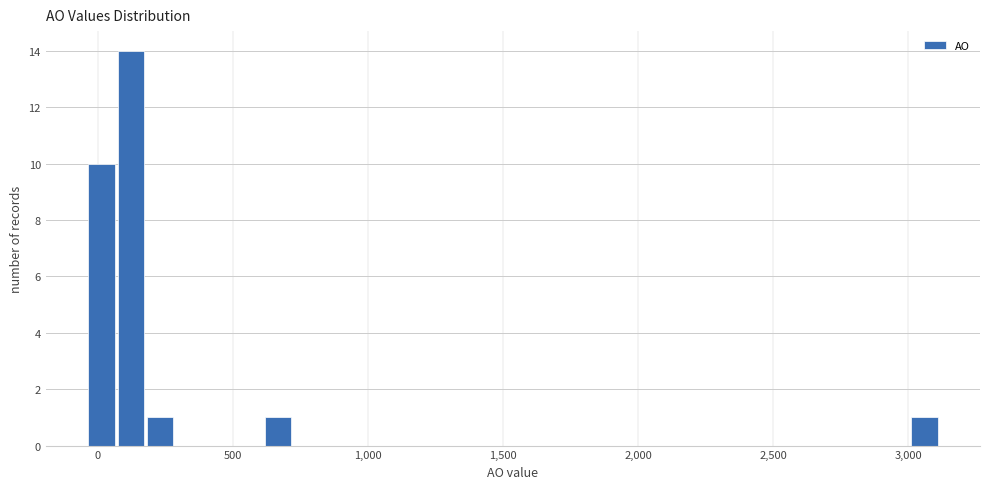

Around what value on the x-axis is the tallest bar? Give the approximate position of its centre, as read against the axis.

100